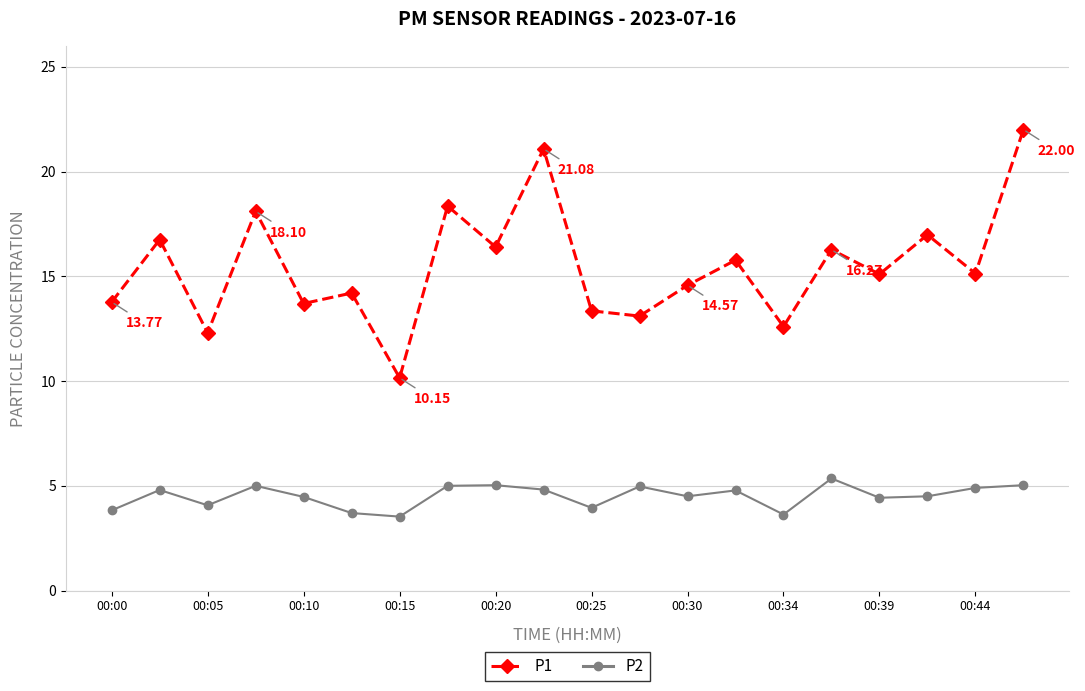

Which series has the largest total across all categories?

P1